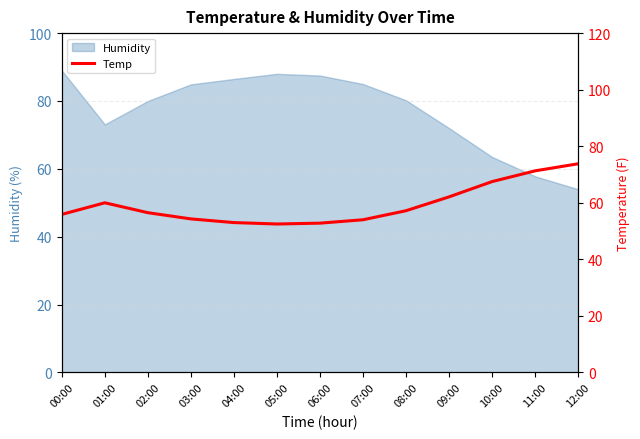

Reading right to left, extract all data points from this chart.

12:00=73.8	11:00=71.3	10:00=67.5	09:00=62.1	08:00=57.2	07:00=54.0	06:00=52.8	05:00=52.5	04:00=53.0	03:00=54.3	02:00=56.5	01:00=60.0	00:00=55.9